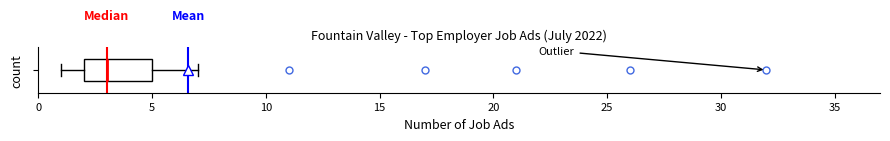

Transcribe this box plot: give where the median line is, the range the box spans, and where the two whiskers end, as read against the x-axis. The values are not printed on the chart, so give them approximately, as read against the axis.

median 3, box 2 to 5, whiskers 1 to 7